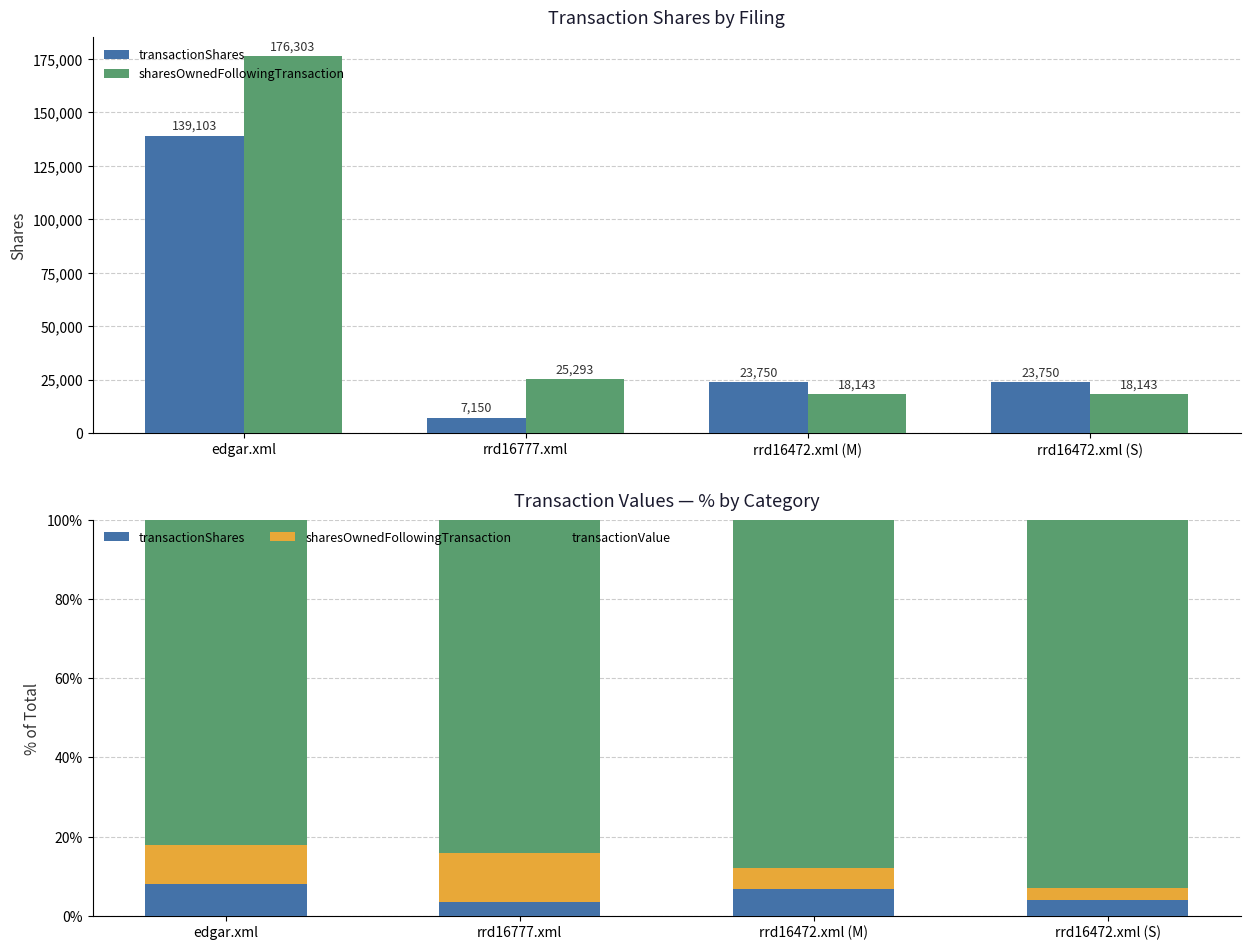

Between edgar.xml and rrd16472.xml (M), which is larger?

edgar.xml